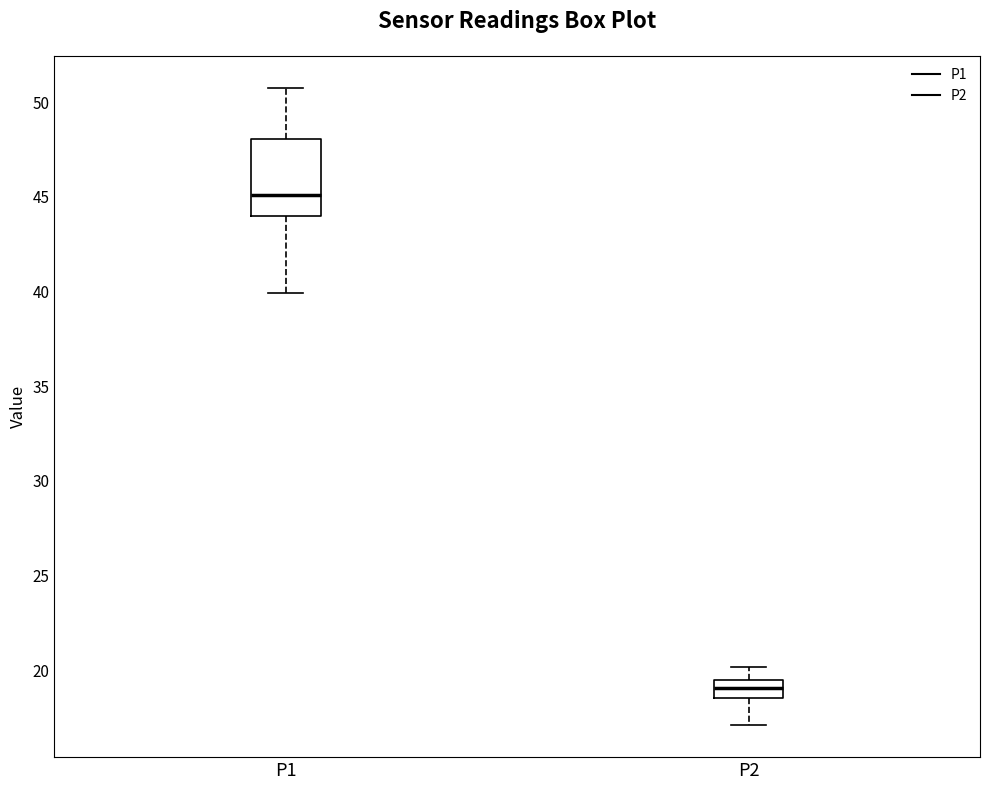

Which box's median line is the lowest?

P2